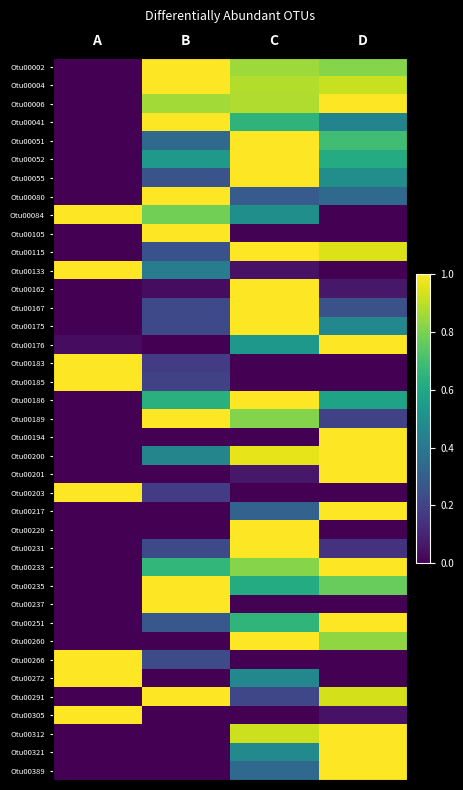

Reading left to right, extract all data points from this chart.

Otu00002: A=0.0	B=1.0	C=0.9	D=0.8
Otu00004: A=0.0	B=1.0	C=0.9	D=0.9
Otu00006: A=0.0	B=0.9	C=0.9	D=1.0
Otu00041: A=0.0	B=1.0	C=0.7	D=0.5
Otu00051: A=0.0	B=0.3	C=1.0	D=0.7
Otu00052: A=0.0	B=0.5	C=1.0	D=0.6
Otu00055: A=0.0	B=0.3	C=1.0	D=0.5
Otu00080: A=0.0	B=1.0	C=0.3	D=0.3
Otu00084: A=1.0	B=0.8	C=0.5	D=0.0
Otu00105: A=0.0	B=1.0	C=0.0	D=0.0
Otu00115: A=0.0	B=0.3	C=1.0	D=0.9
Otu00133: A=1.0	B=0.4	C=0.0	D=0.0
Otu00162: A=0.0	B=0.0	C=1.0	D=0.1
Otu00167: A=0.0	B=0.2	C=1.0	D=0.2
Otu00175: A=0.0	B=0.2	C=1.0	D=0.5
Otu00176: A=0.0	B=0.0	C=0.5	D=1.0
Otu00183: A=1.0	B=0.2	C=0.0	D=0.0
Otu00185: A=1.0	B=0.2	C=0.0	D=0.0
Otu00186: A=0.0	B=0.6	C=1.0	D=0.6
Otu00189: A=0.0	B=1.0	C=0.8	D=0.2
Otu00194: A=0.0	B=0.0	C=0.0	D=1.0
Otu00200: A=0.0	B=0.5	C=1.0	D=1.0
Otu00201: A=0.0	B=0.0	C=0.1	D=1.0
Otu00203: A=1.0	B=0.2	C=0.0	D=0.0
Otu00217: A=0.0	B=0.0	C=0.3	D=1.0
Otu00220: A=0.0	B=0.0	C=1.0	D=0.0
Otu00231: A=0.0	B=0.2	C=1.0	D=0.1
Otu00233: A=0.0	B=0.7	C=0.8	D=1.0
Otu00235: A=0.0	B=1.0	C=0.6	D=0.8
Otu00237: A=0.0	B=1.0	C=0.0	D=0.0
Otu00251: A=0.0	B=0.3	C=0.7	D=1.0
Otu00260: A=0.0	B=0.0	C=1.0	D=0.8
Otu00266: A=1.0	B=0.2	C=0.0	D=0.0
Otu00272: A=1.0	B=0.0	C=0.5	D=0.0
Otu00291: A=0.0	B=1.0	C=0.2	D=0.9
Otu00305: A=1.0	B=0.0	C=0.0	D=0.1
Otu00312: A=0.0	B=0.0	C=0.9	D=1.0
Otu00321: A=0.0	B=0.0	C=0.5	D=1.0
Otu00389: A=0.0	B=0.0	C=0.3	D=1.0